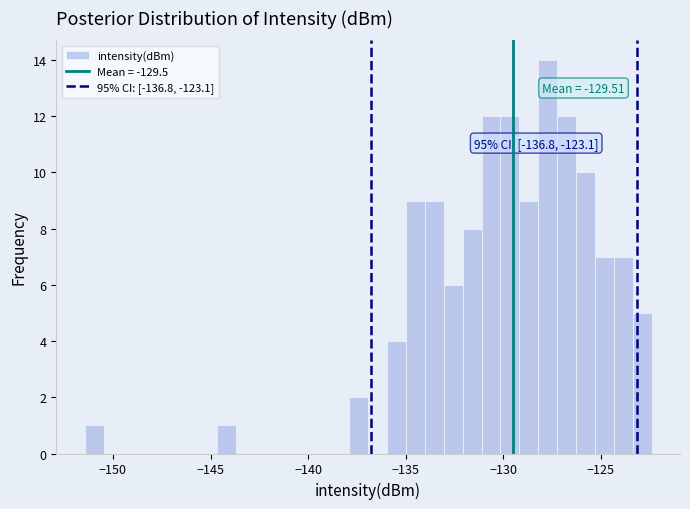

Around what value on the x-axis is the tallest bar? Give the approximate position of its centre, as read against the axis.

-127.5